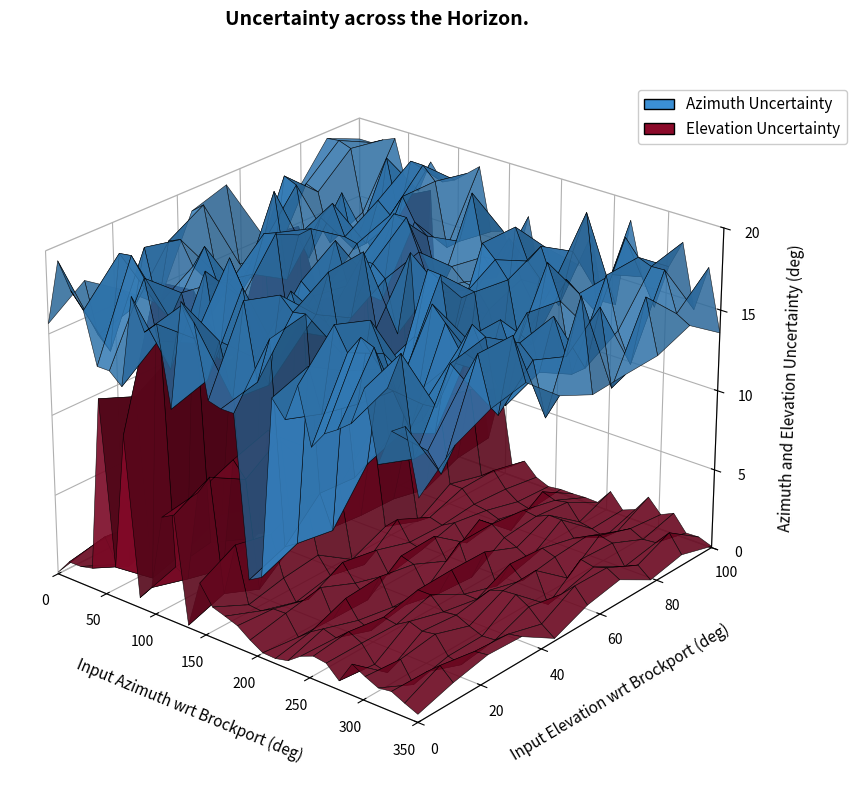

Reading left to right, what are all the values shown in this chart?

Azimuth Uncertainty: 0=19	1=17	2=15	3=16	4=14	5=13	6=20	7=18	8=19	9=17	10=16	11=15	12=14	13=20	14=19	15=18	16=17	17=16	18=15	19=14
Elevation Uncertainty: 0=2	1=1	2=0	3=1	4=14	5=12	6=19	7=9	8=3	9=1	10=6	11=4	12=2	13=2	14=3	15=1	16=4	17=3	18=2	19=1